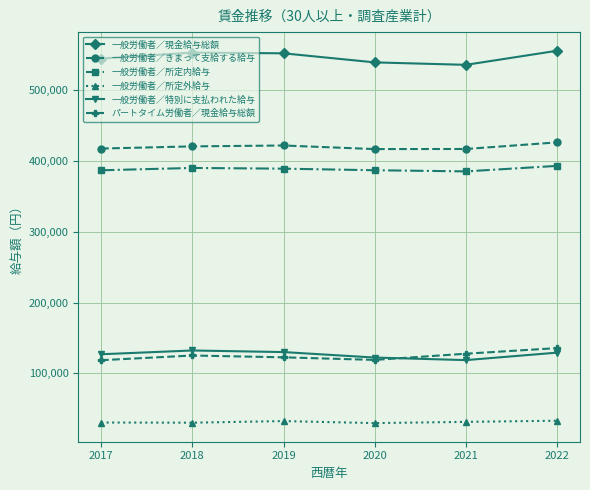

Count the number of categories in the chart.

6